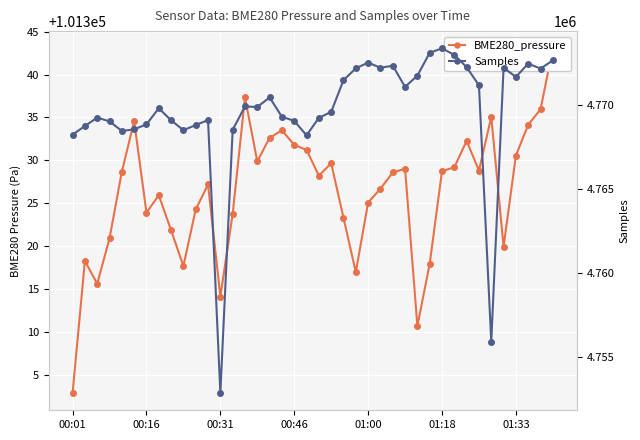

Reading left to right, what are all the values shown in this chart?

BME280_pressure: 101302.9	101318.3	101315.6	101320.9	101328.7	101334.6	101323.9	101325.9	101321.8	101317.7	101324.3	101327.2	101314.1	101323.8	101337.3	101329.9	101332.6	101333.5	101331.8	101331.2	101328.2	101329.7	101323.3	101317.0	101325.1	101326.7	101328.6	101329.0	101310.7	101317.9	101328.8	101329.2	101332.3	101328.8	101335.1	101319.9	101330.6	101334.2	101335.9	101343.1
Samples: 4768224.0	4768735.0	4769238.0	4769014.0	4768440.0	4768538.0	4768838.0	4769794.0	4769075.0	4768490.0	4768793.0	4769093.0	4752829.0	4768508.0	4769902.0	4769869.0	4770441.0	4769284.0	4769044.0	4768181.0	4769224.0	4769578.0	4771469.0	4772173.0	4772515.0	4772208.0	4772330.0	4771069.0	4771737.0	4773099.0	4773364.0	4772973.0	4772244.0	4771163.0	4755879.0	4772205.0	4771664.0	4772452.0	4772161.0	4772643.0